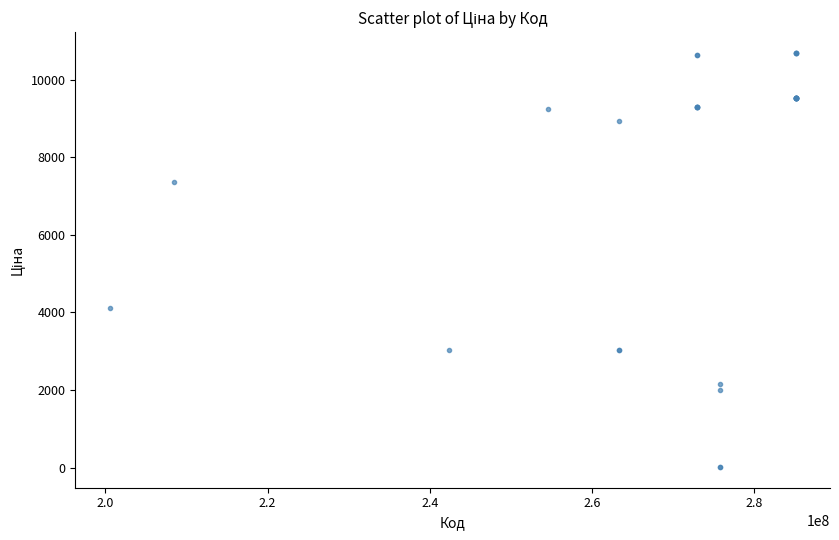

What Y value in the scatter plot is closest to 5352?

4104.5